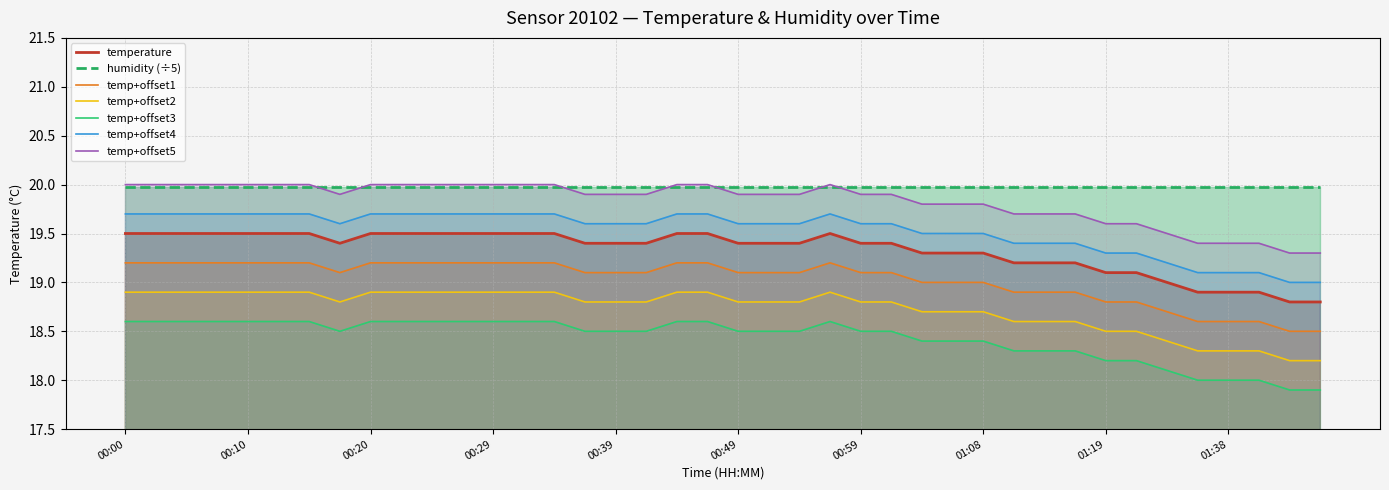

What is the value of the 11th point from the left?

19.5